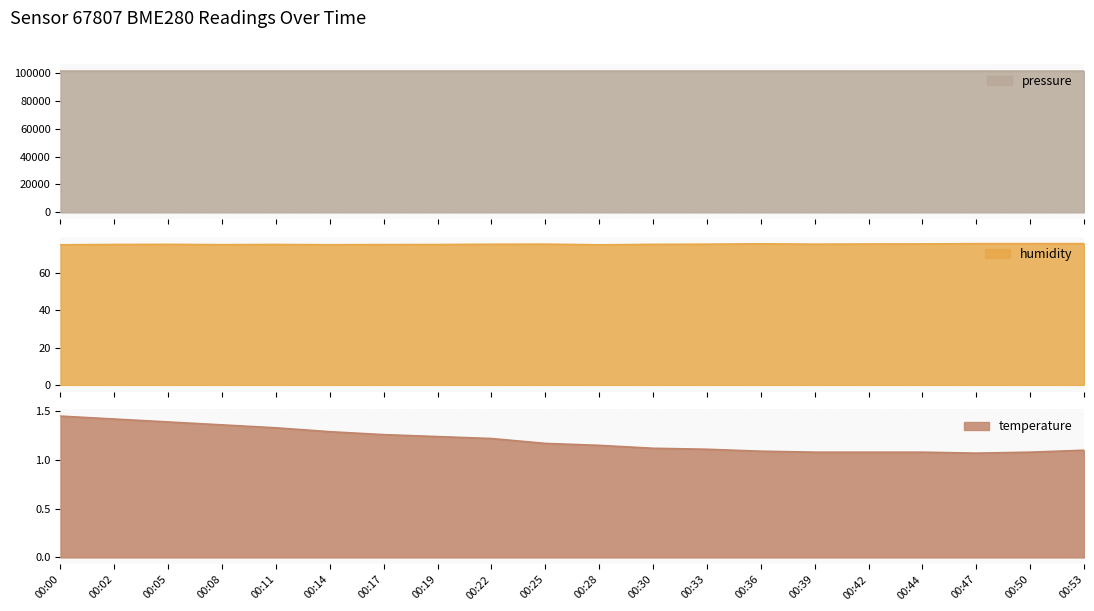

How many interior local valleys does the temperature series have?

1